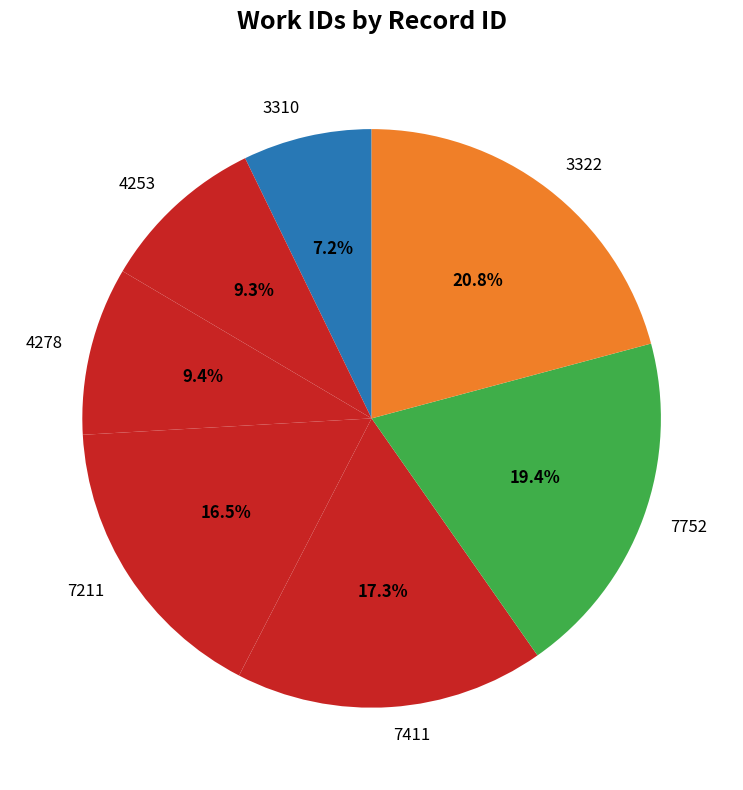

Does 3322 represent more than half of the total?

No